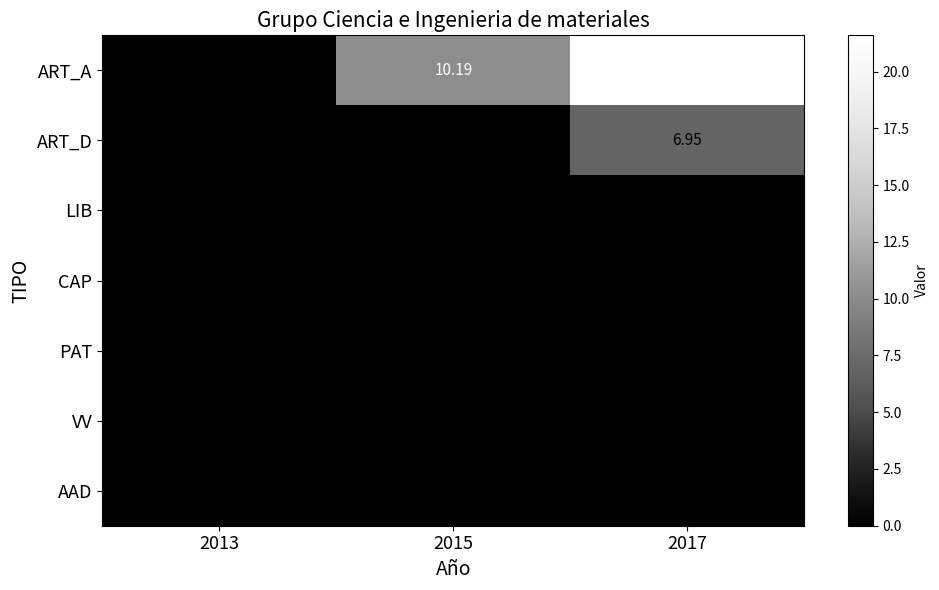

Is the value of ART_A at 2017 greater than the value of VV at 2017?

Yes